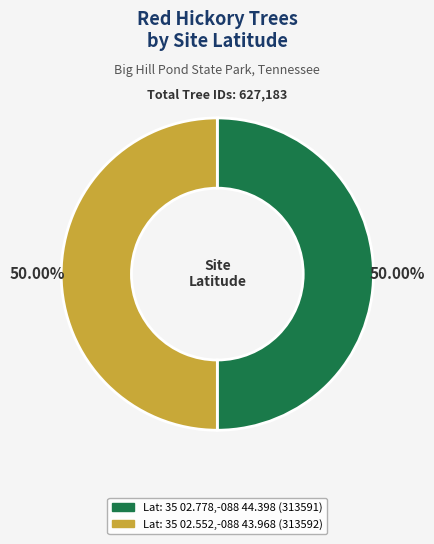

What is the smallest slice in the pie chart?

35 02.778,-088 44.398